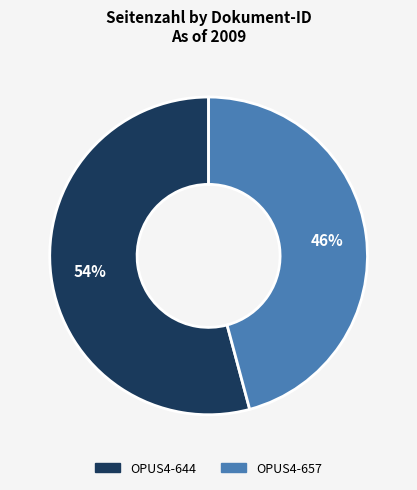

Is it true that OPUS4-657 is 46% of the pie?

True